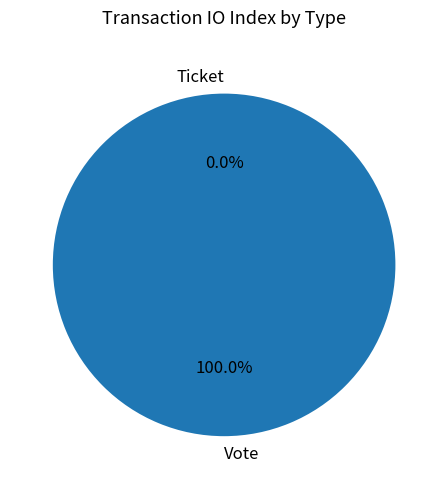

To the nearest percent, what is the difference between the Vote and Ticket slice percentages?

100%